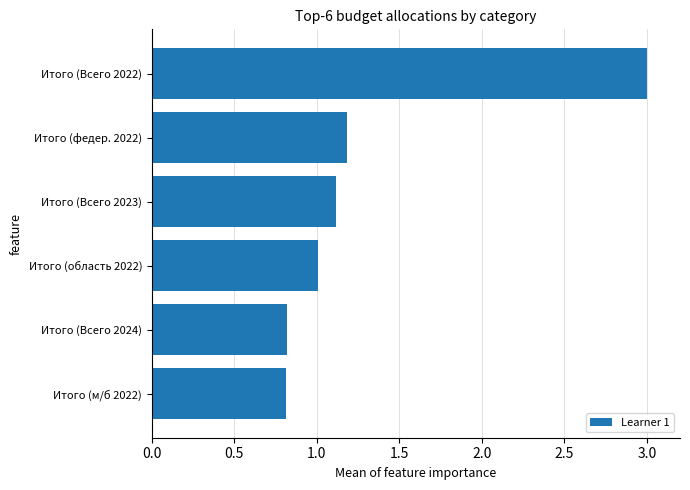

The value at Итого (Всего 2024) is 0.5. True or false?

False